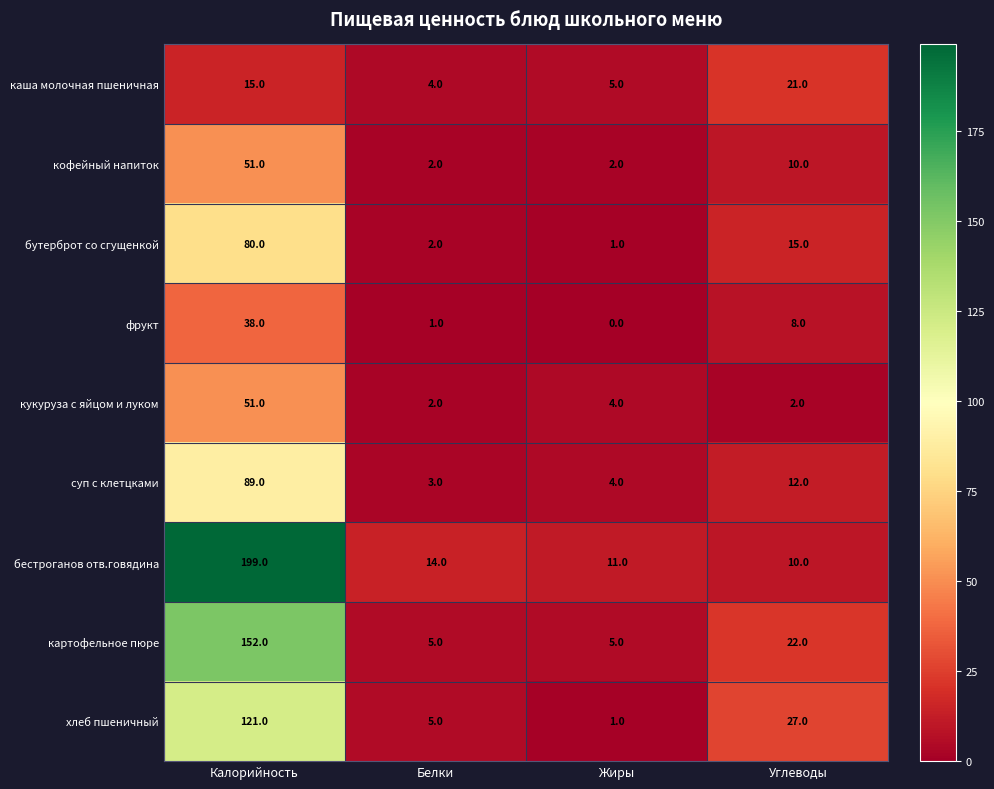

Where does the бутерброт со сгущенкой series first go above 15?

Калорийность